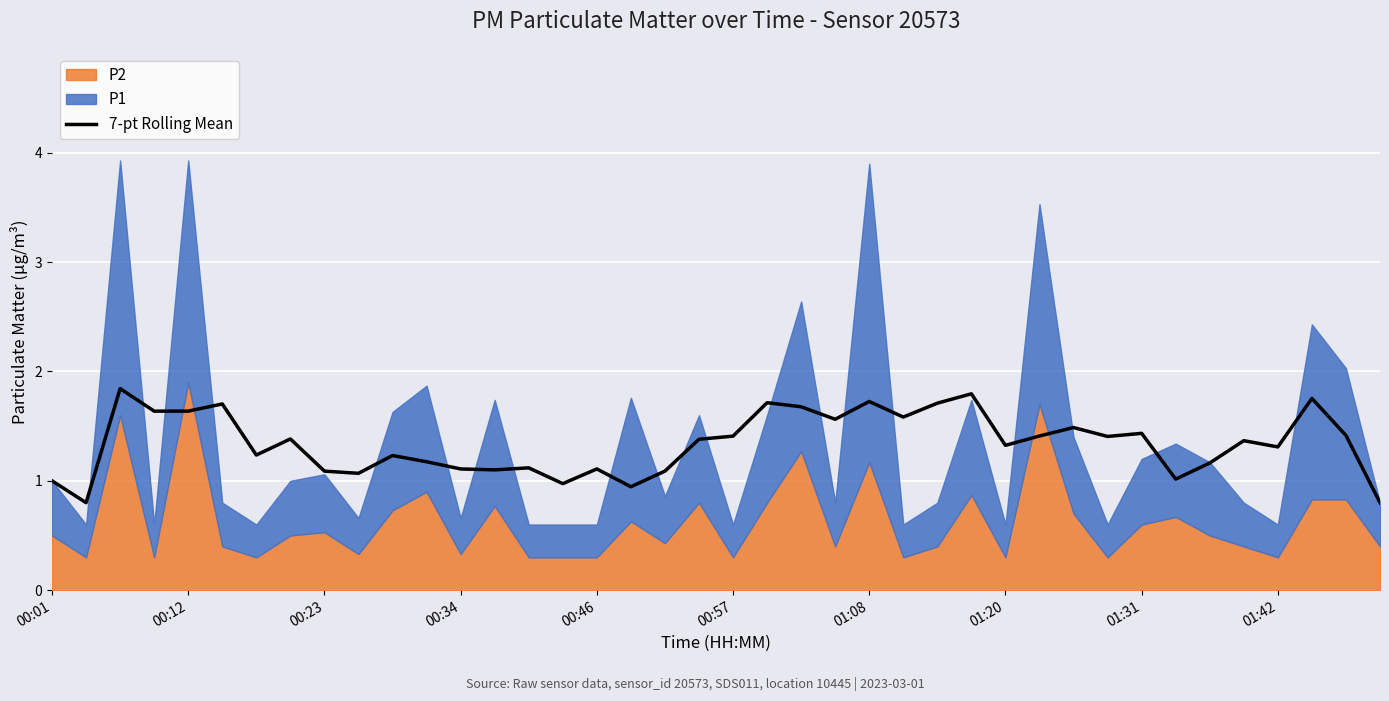

What is the maximum value for 7-pt Rolling Mean?

1.8